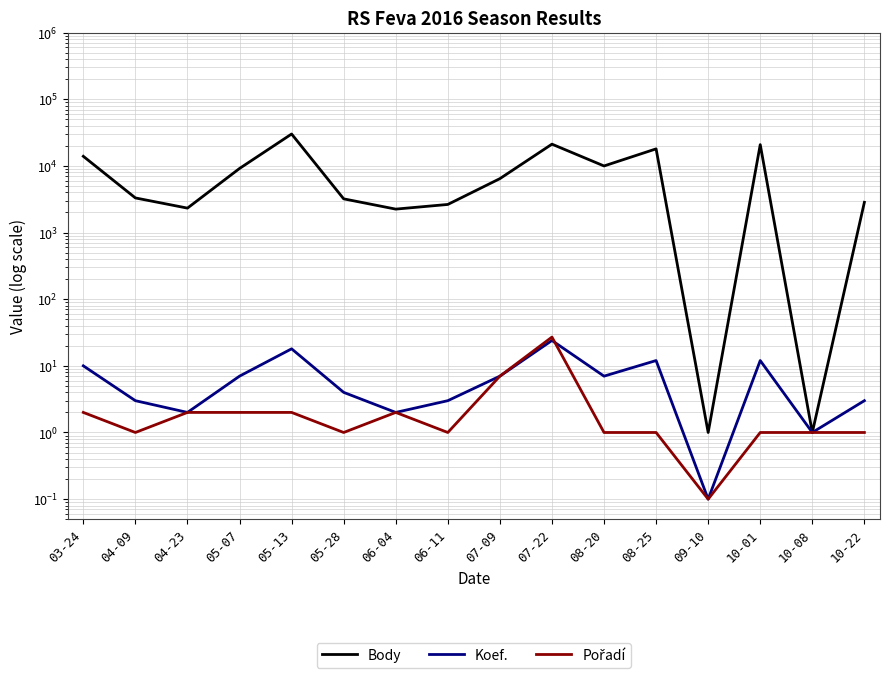

What is the sum of the Koef. values at 05-13 and 10-22?

21.0